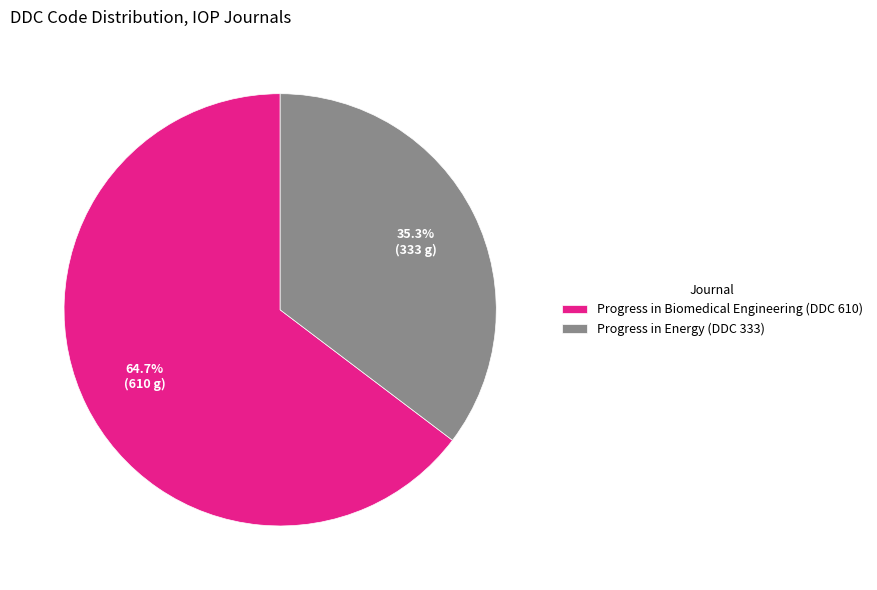

Rank the categories by value from lowest to highest.

Progress in Energy (DDC 333), Progress in Biomedical Engineering (DDC 610)